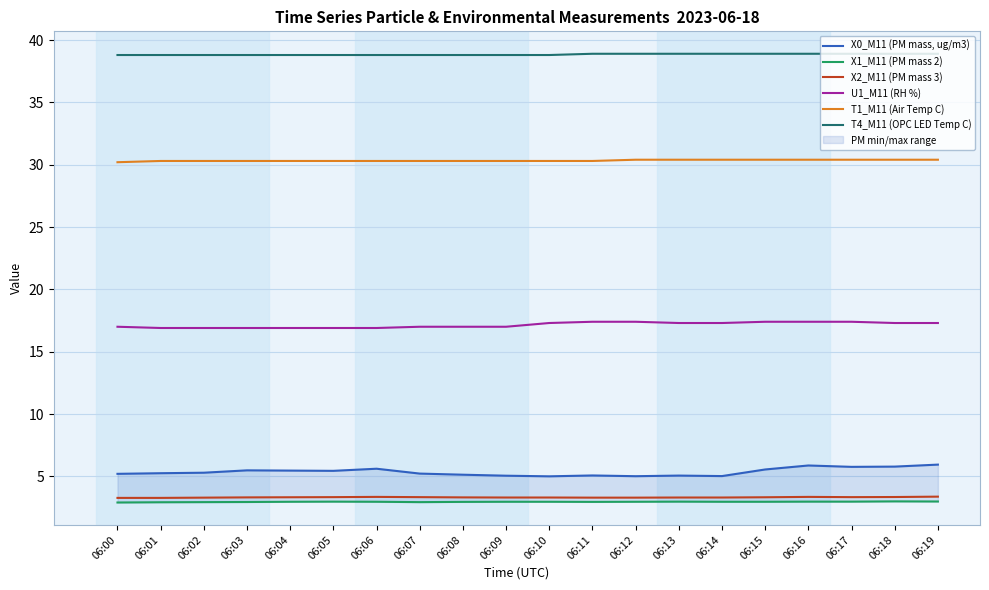

Reading right to left, extract all data points from this chart.

X0_M11 (PM mass, ug/m3): 5.9	5.8	5.8	5.9	5.5	5.0	5.1	5.0	5.1	5.0	5.0	5.1	5.2	5.6	5.4	5.5	5.5	5.3	5.2	5.2
X1_M11 (PM mass 2): 3.0	3.0	3.0	3.0	3.0	3.0	3.0	3.0	3.0	3.0	3.0	3.0	2.9	3.0	3.0	3.0	2.9	2.9	2.9	2.9
X2_M11 (PM mass 3): 3.4	3.3	3.3	3.4	3.3	3.3	3.3	3.3	3.3	3.3	3.3	3.3	3.3	3.4	3.3	3.3	3.3	3.3	3.3	3.3
U1_M11 (RH %): 17.3	17.3	17.4	17.4	17.4	17.3	17.3	17.4	17.4	17.3	17.0	17.0	17.0	16.9	16.9	16.9	16.9	16.9	16.9	17.0
T1_M11 (Air Temp C): 30.4	30.4	30.4	30.4	30.4	30.4	30.4	30.4	30.3	30.3	30.3	30.3	30.3	30.3	30.3	30.3	30.3	30.3	30.3	30.2
T4_M11 (OPC LED Temp C): 38.9	38.9	38.9	38.9	38.9	38.9	38.9	38.9	38.9	38.8	38.8	38.8	38.8	38.8	38.8	38.8	38.8	38.8	38.8	38.8